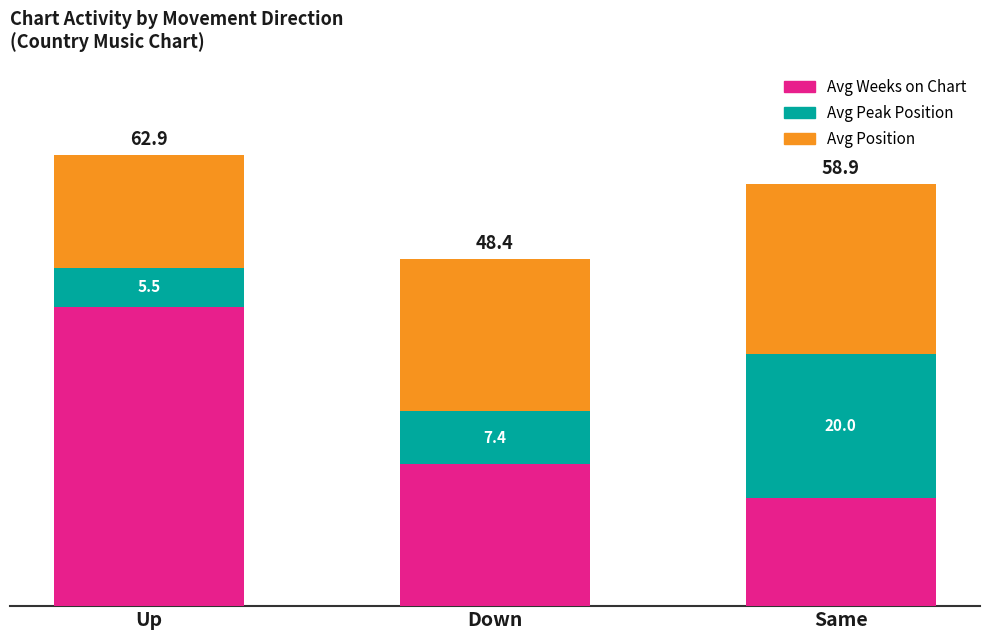

At which label does Avg Weeks on Chart reach its minimum?

Same